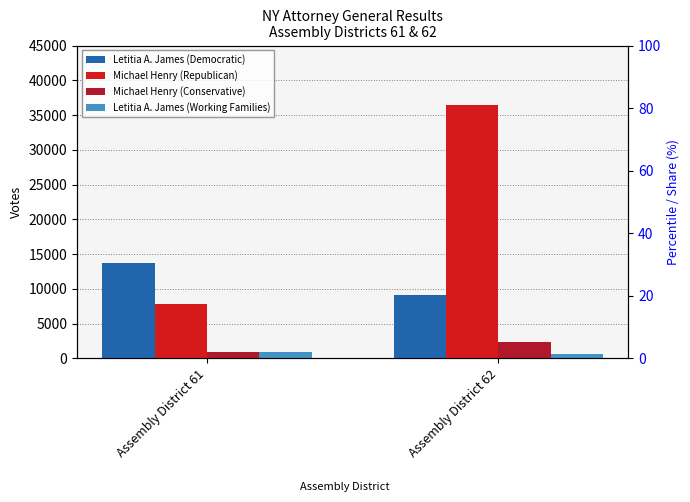

Where is Letitia A. James (Working Families) nearest to the value 736?

Assembly District 61